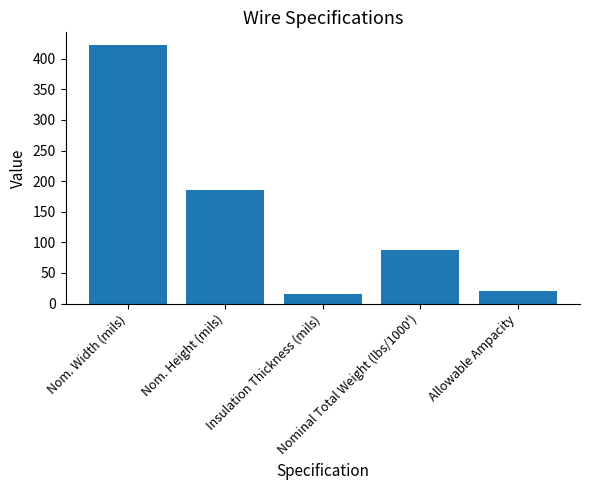

What is the label of the 4th bar from the left?

Nominal Total Weight (lbs/1000')